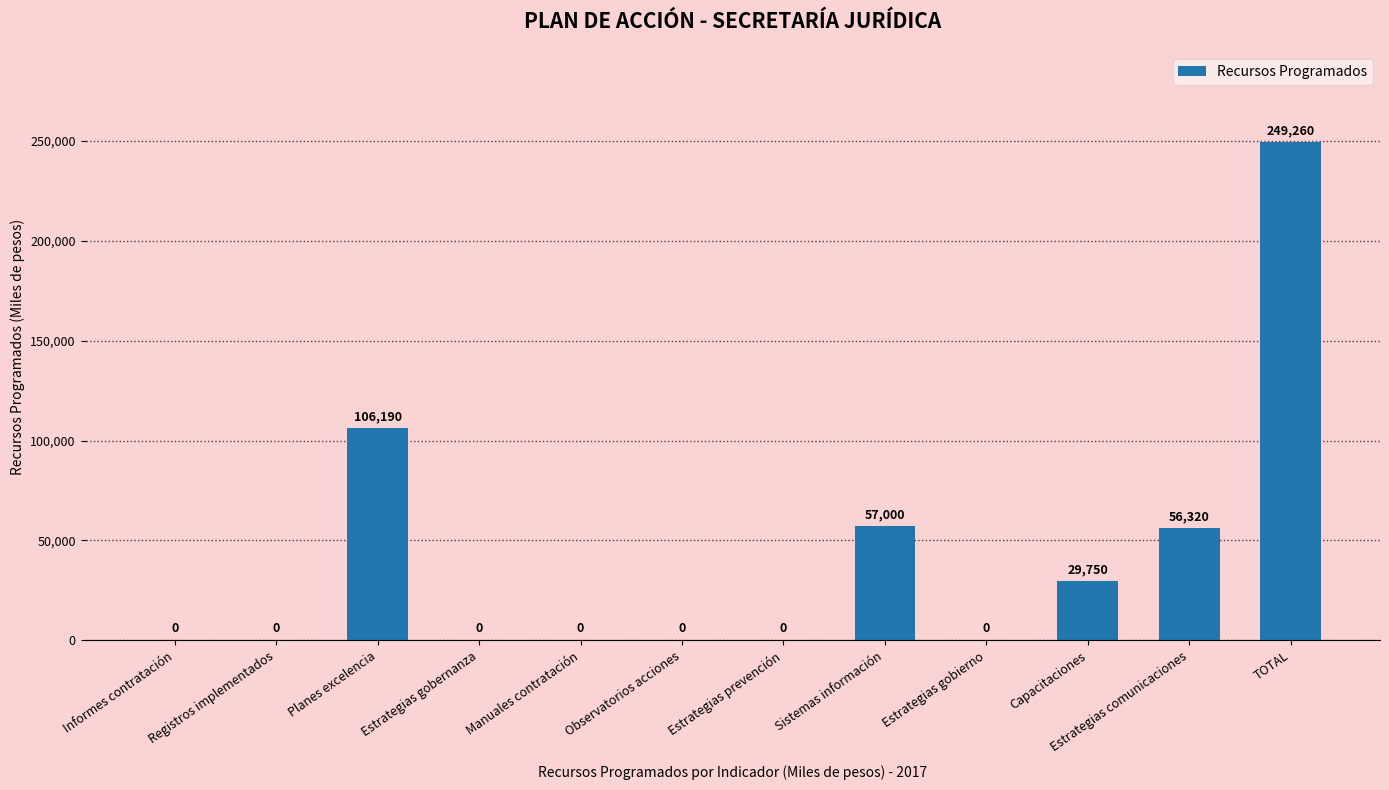

The value at Registros implementados is -160332. True or false?

False